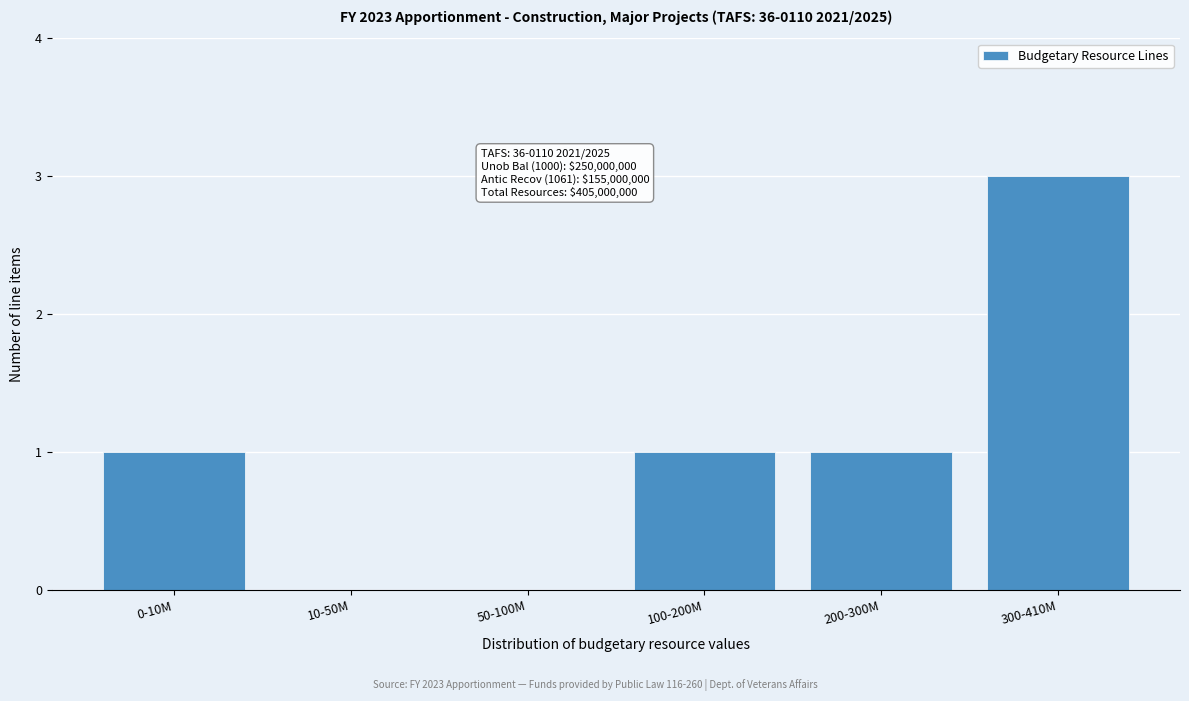

Reading right to left, extract all data points from this chart.

300-410M=3	200-300M=1	100-200M=1	50-100M=0	10-50M=0	0-10M=1